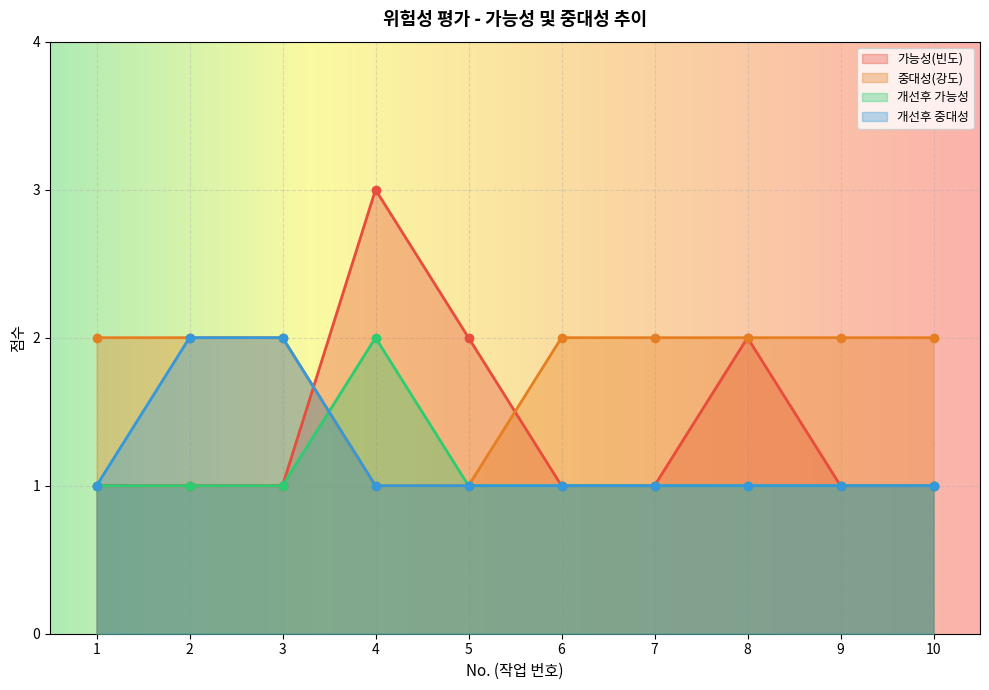

What are all the series names shown in the legend?

가능성(빈도), 중대성(강도), 개선후 가능성, 개선후 중대성